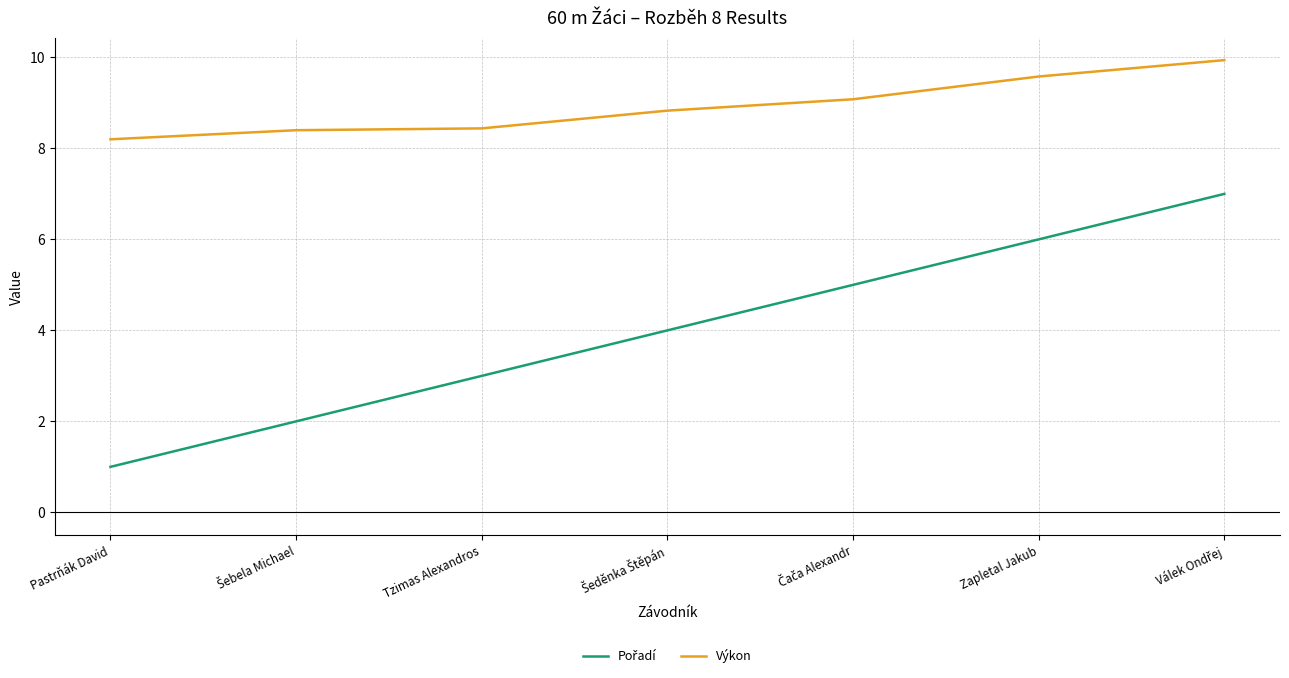

At how many categories does at least one series exceed 8?

7